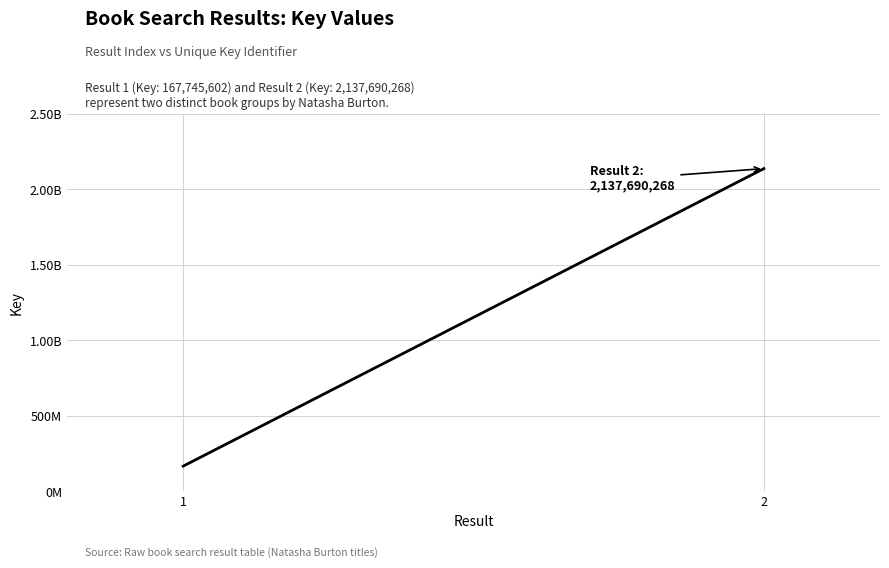

What is the value of the 2nd point from the left?

2137690268